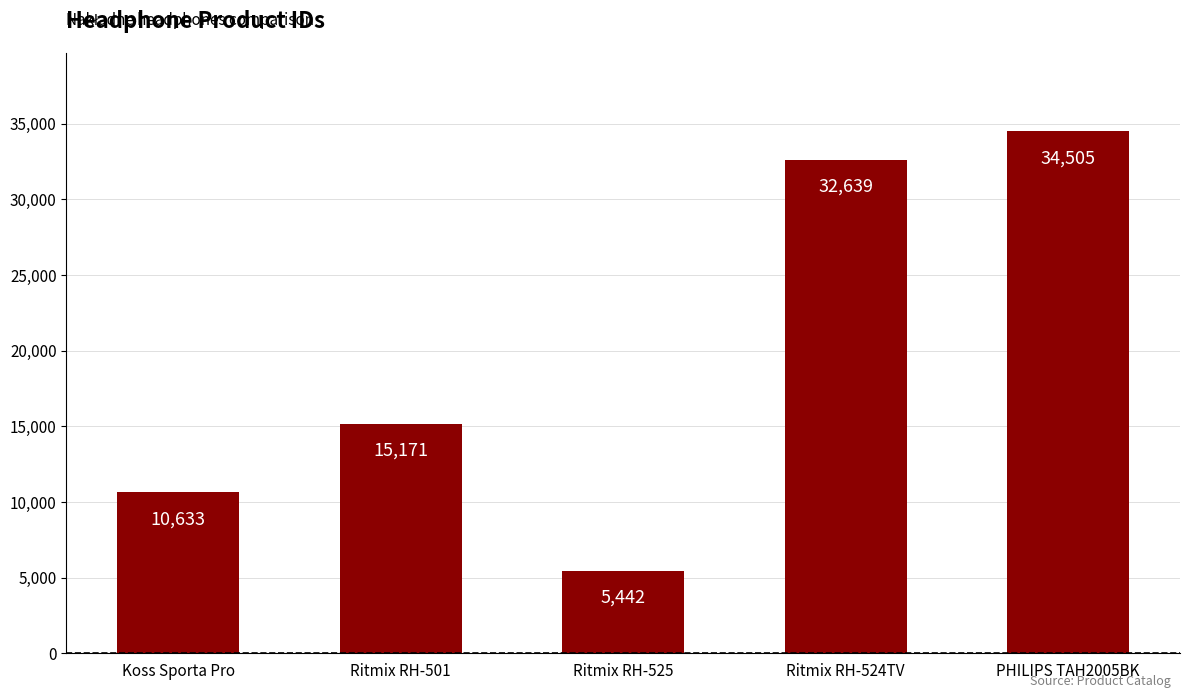

Rank the categories by value from highest to lowest.

PHILIPS TAH2005BK, Ritmix RH-524TV, Ritmix RH-501, Koss Sporta Pro, Ritmix RH-525